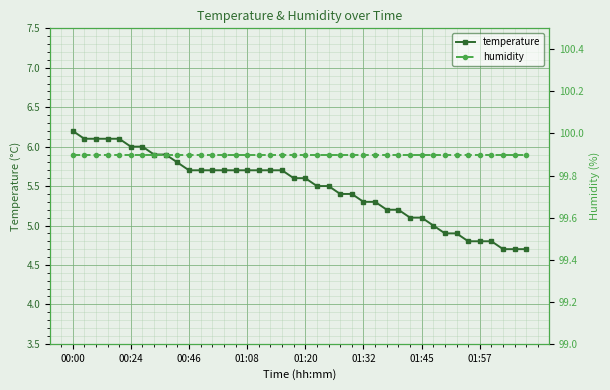

What is the minimum value for temperature?

4.7